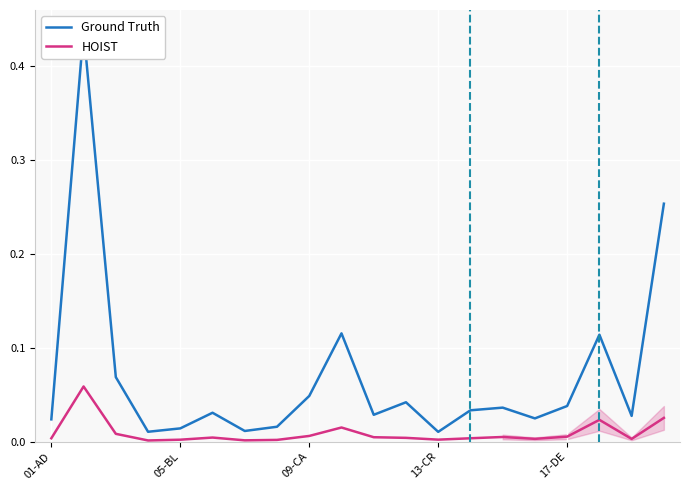

At how many categories does at least one series exceed 0?

20